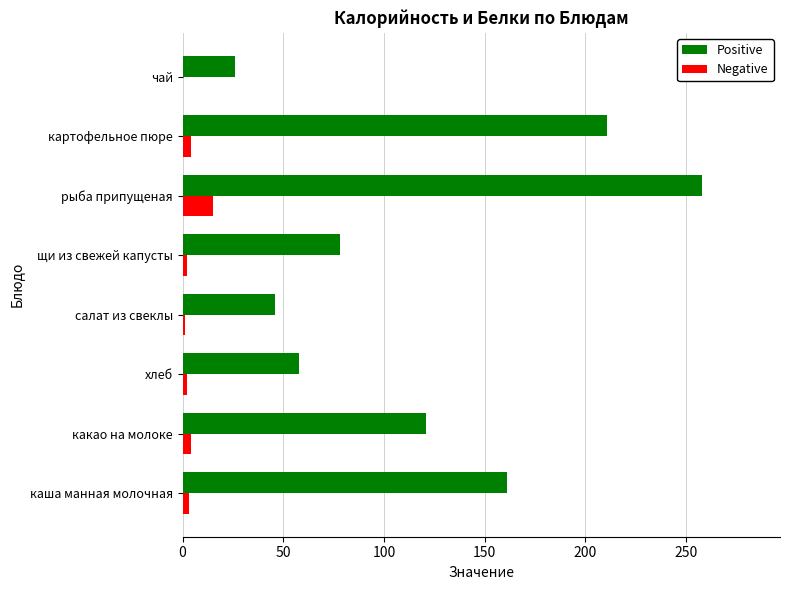

At which category is the sum across all series the highest?

рыба припущеная